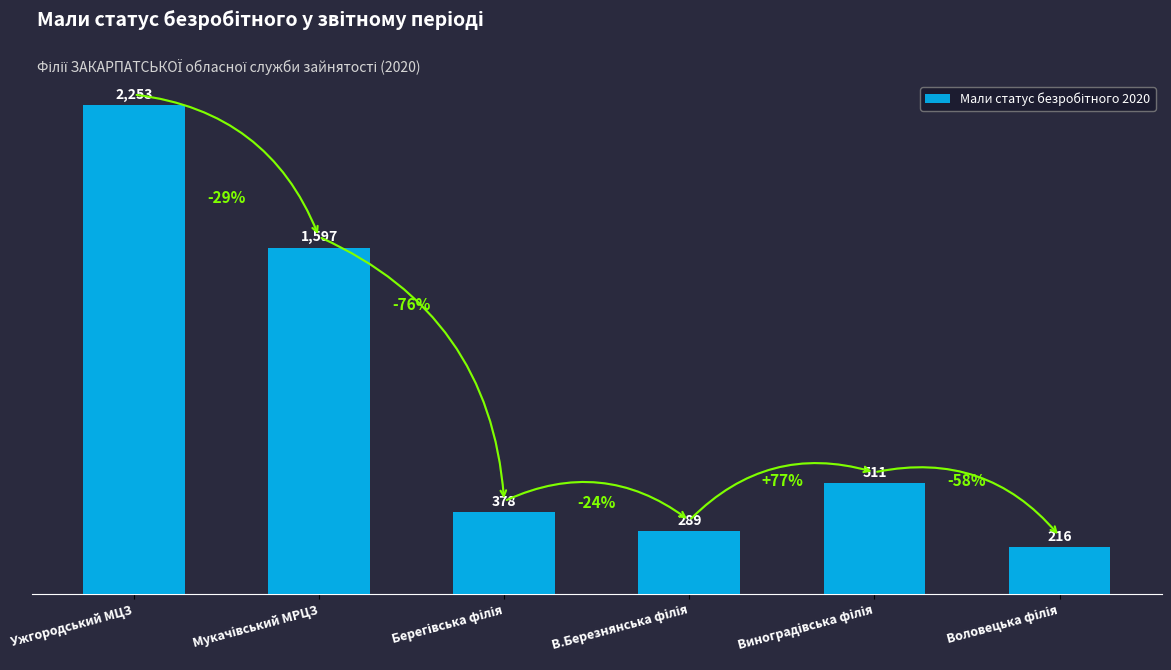

Is it true that the value at Ужгородський МЦЗ is 947?

False